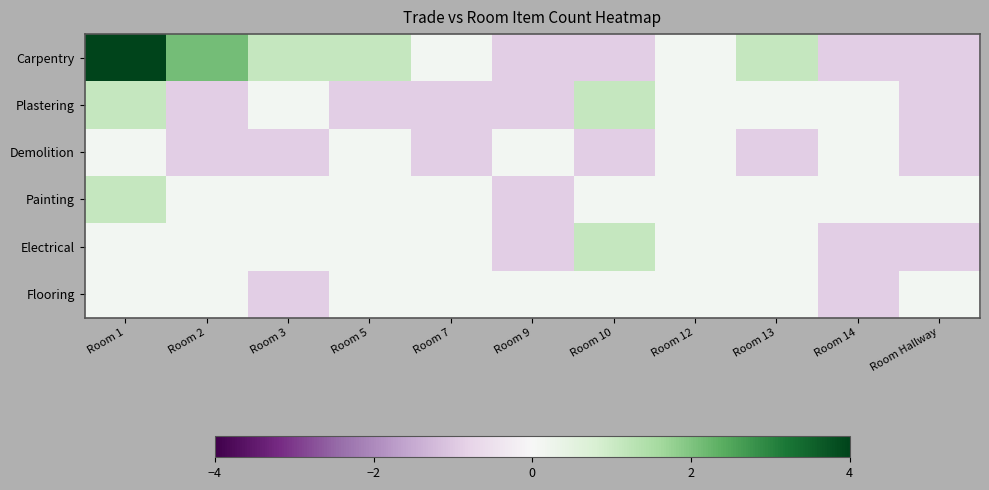

Between Room 9 and Room 13, which series saw the biggest shift?

Carpentry